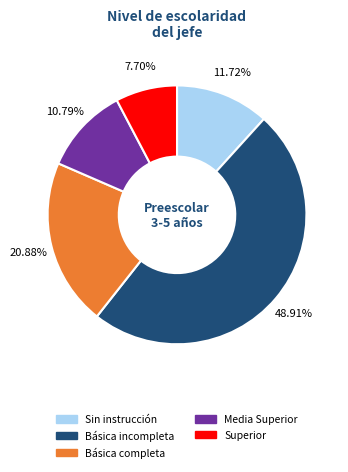

What percentage is the Básica incompleta slice, to the nearest percent?

49%